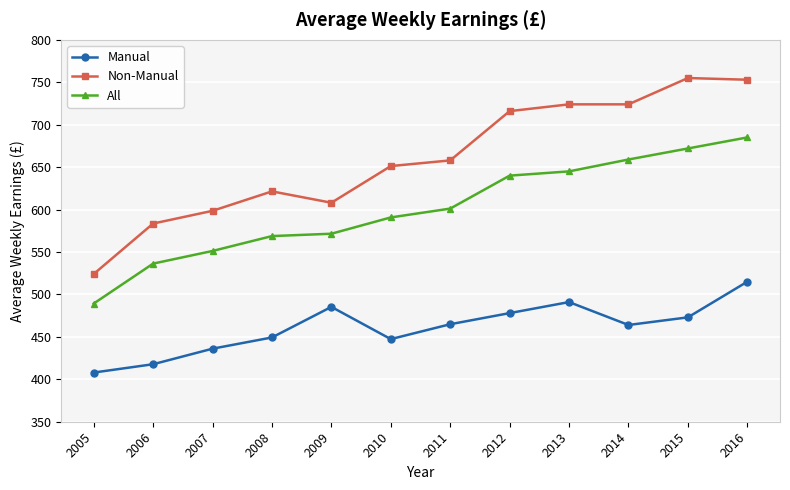

What is the value of the Manual point at the 2nd from the left?

417.8